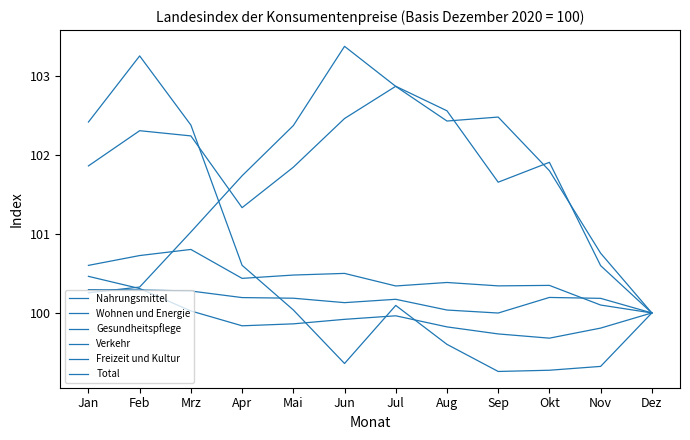

Reading right to left, transcribe all the data shown in this chart.

Nahrungsmittel: Dez=100.0	Nov=100.8	Okt=101.8	Sep=102.5	Aug=102.4	Jul=102.9	Jun=103.4	Mai=102.4	Apr=101.7	Mrz=101.0	Feb=100.3	Jan=100.3
Wohnen und Energie: Dez=100.0	Nov=99.8	Okt=99.7	Sep=99.7	Aug=99.8	Jul=100.0	Jun=99.9	Mai=99.9	Apr=99.8	Mrz=100.0	Feb=100.3	Jan=100.5
Gesundheitspflege: Dez=100.0	Nov=100.2	Okt=100.2	Sep=100.0	Aug=100.0	Jul=100.2	Jun=100.1	Mai=100.2	Apr=100.2	Mrz=100.3	Feb=100.3	Jan=100.3
Verkehr: Dez=100.0	Nov=99.3	Okt=99.3	Sep=99.3	Aug=99.6	Jul=100.1	Jun=99.4	Mai=100.0	Apr=100.6	Mrz=102.4	Feb=103.3	Jan=102.4
Freizeit und Kultur: Dez=100.0	Nov=100.6	Okt=101.9	Sep=101.7	Aug=102.6	Jul=102.9	Jun=102.5	Mai=101.8	Apr=101.3	Mrz=102.2	Feb=102.3	Jan=101.9
Total: Dez=100.0	Nov=100.1	Okt=100.3	Sep=100.3	Aug=100.4	Jul=100.3	Jun=100.5	Mai=100.5	Apr=100.4	Mrz=100.8	Feb=100.7	Jan=100.6